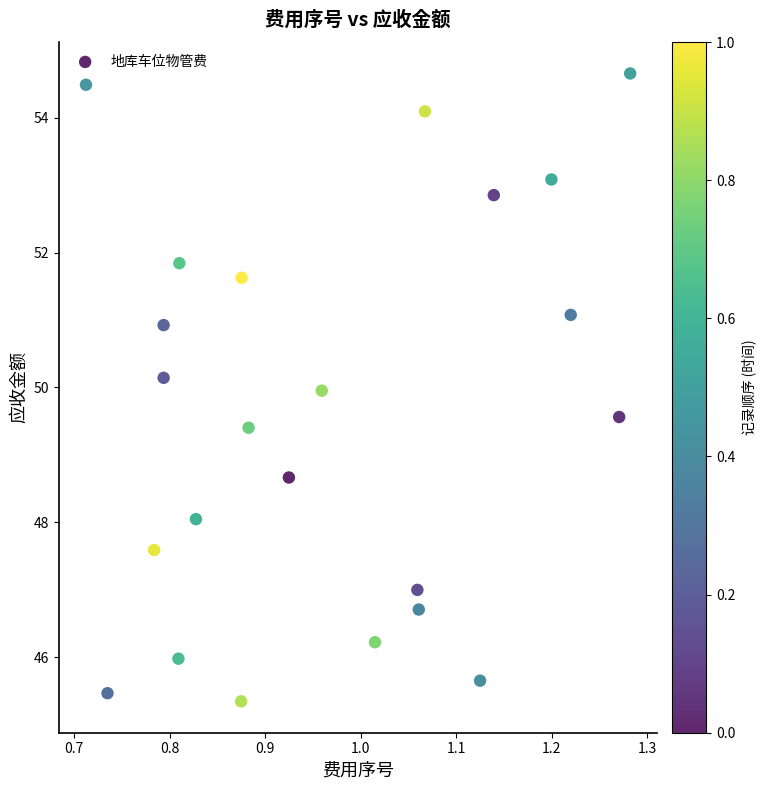

What is the range of X values (max minus min)?

0.6